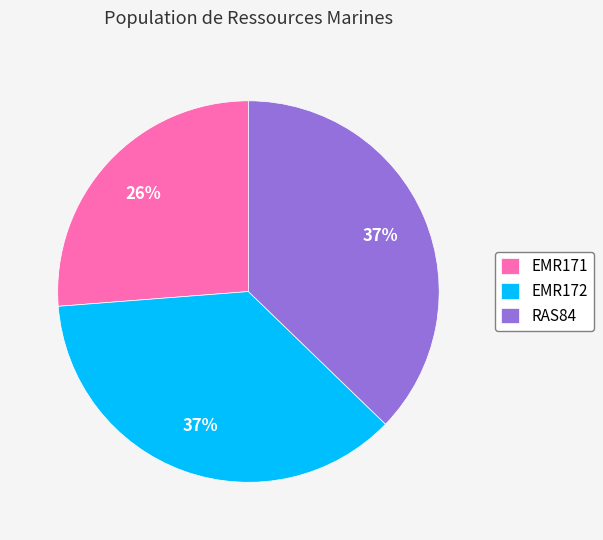

Combined, do EMR171 and RAS84 account for over 50%?

Yes